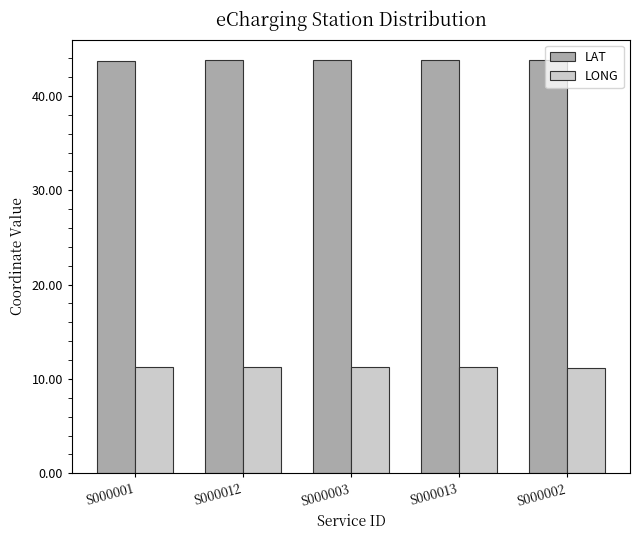

What is the spread (max minus min) of values at S000003?

32.5